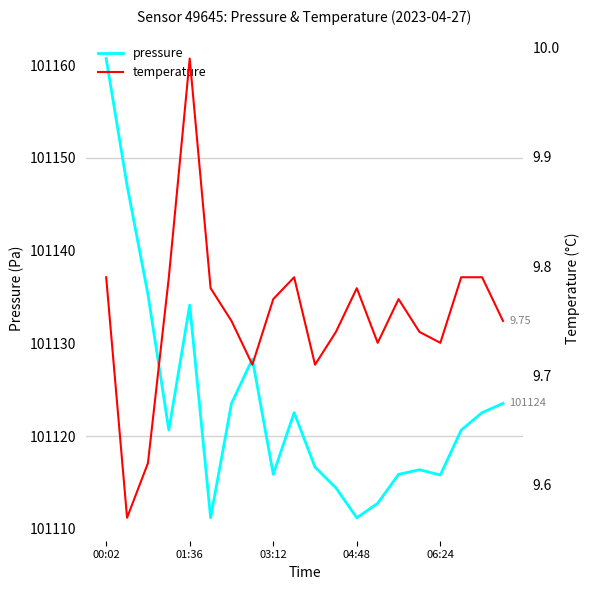

What is the lowest value of the pressure series?

101111.2